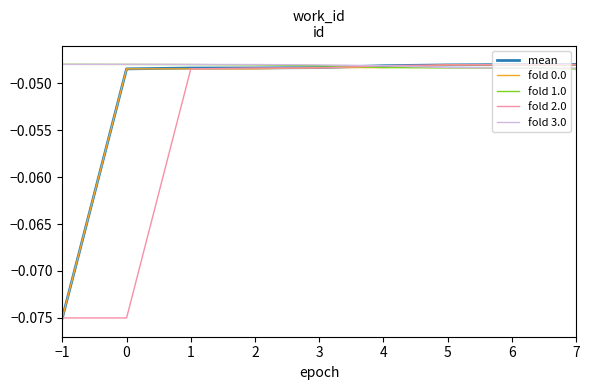

How many lines are shown in the chart?

5